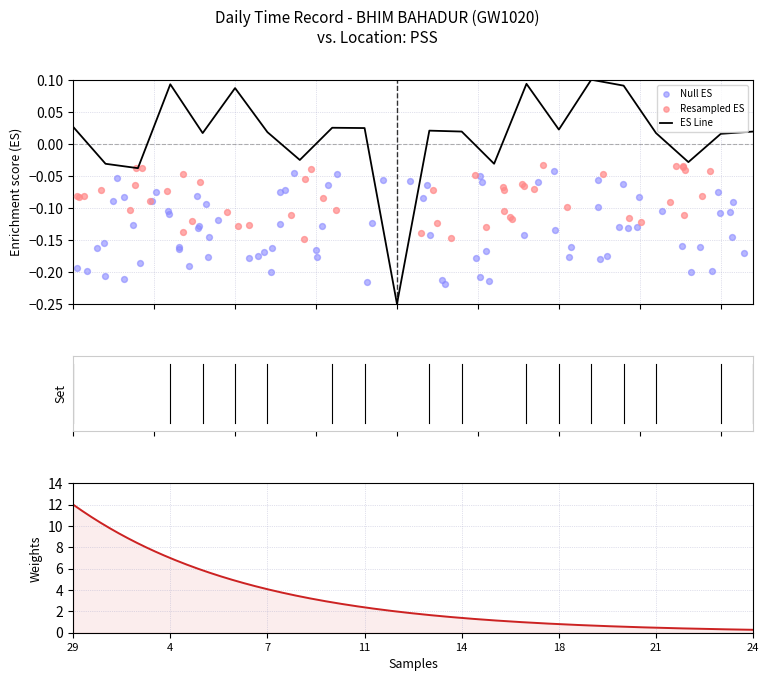

What is the change in value from 20 to 24?

-0.1